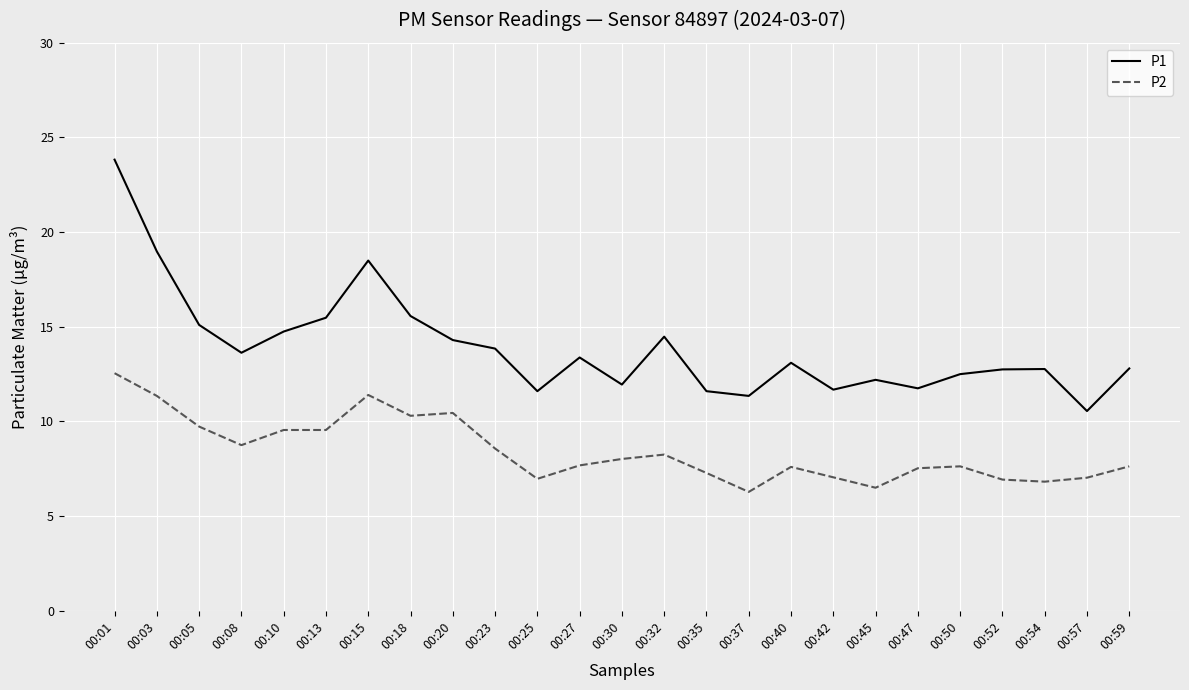

Which series has the largest range (max minus min)?

P1